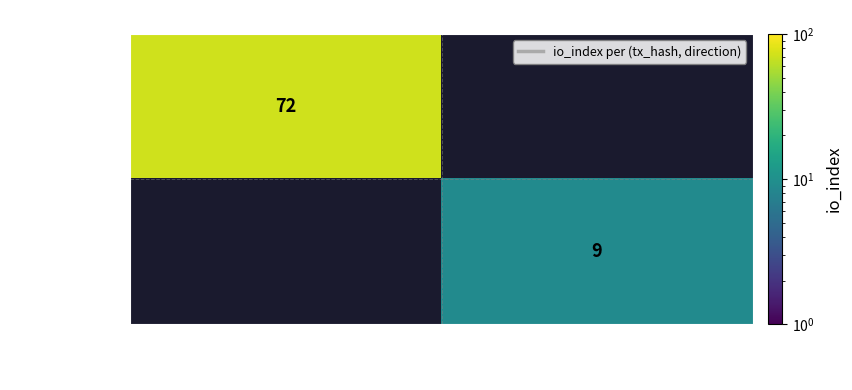

At how many categories does at least one series exceed 71?

1